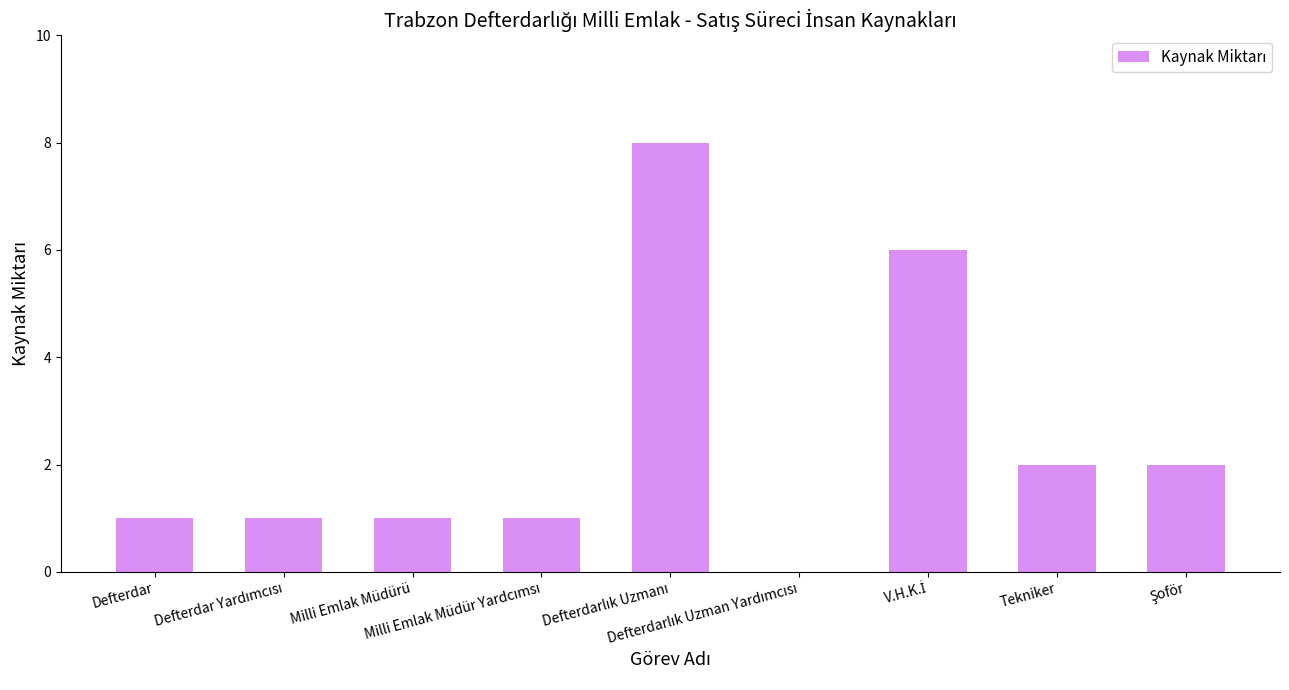

What is the maximum value shown in the chart?

8